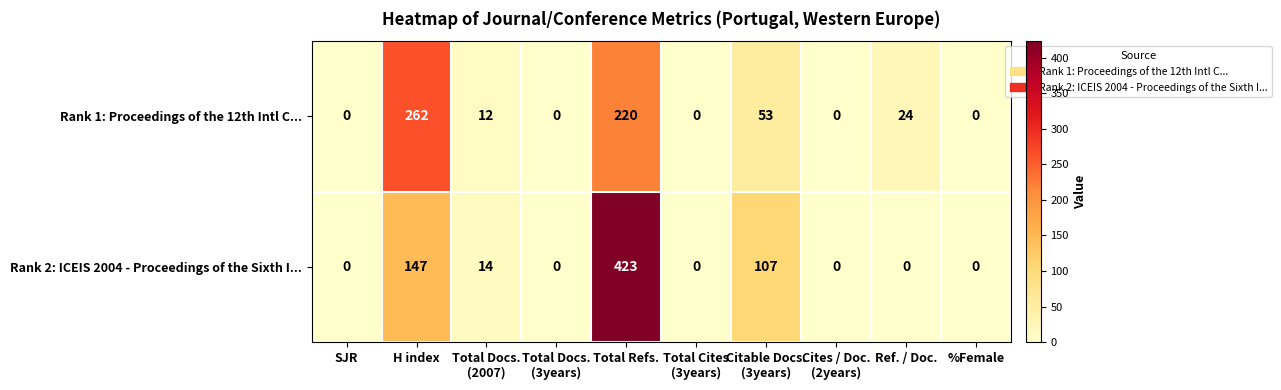

Rank the series by their average value, from highest to lowest.

Rank 2: ICEIS 2004 - Proceedings of the Sixth I..., Rank 1: Proceedings of the 12th Intl C...